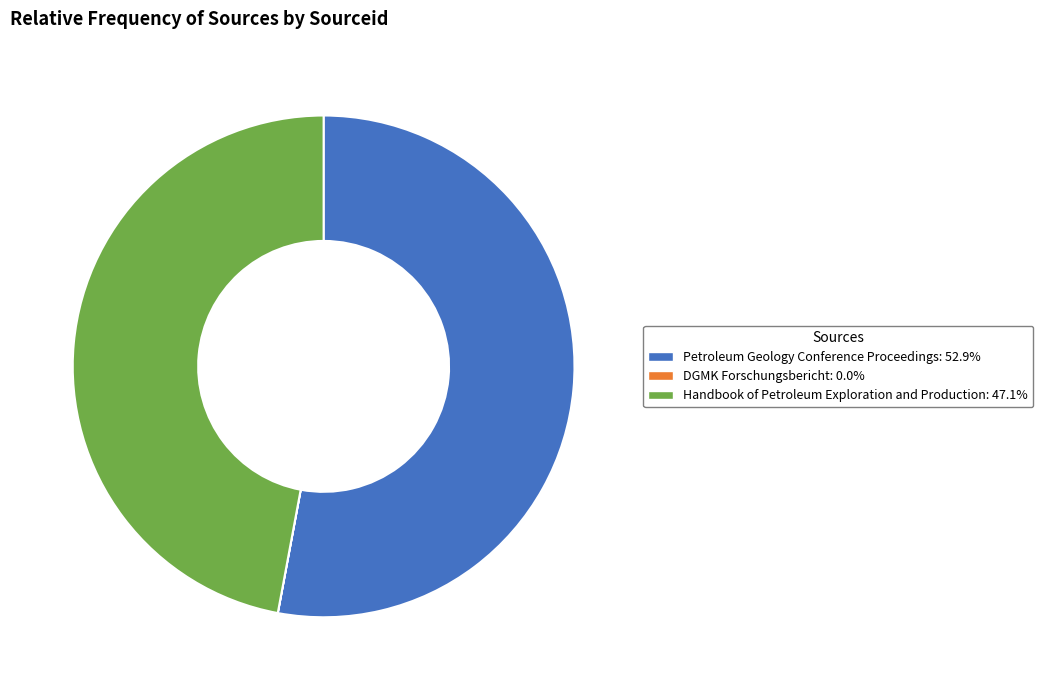

Is there a majority slice in this chart?

Yes